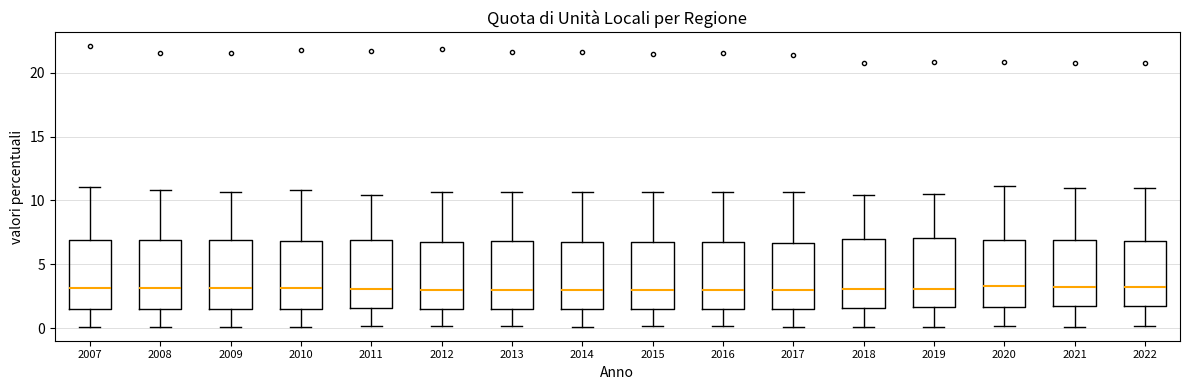

Reading left to right, read every box against the y-axis: the position of its median line, the range the box covers, and the ends of its whiskers. The values are not printed on the chart, so give them approximately, as read against the axis.

2007: median 3.0, box 1.5 to 7.0, whiskers 0.0 to 11.0
2008: median 3.0, box 1.5 to 7.0, whiskers 0.0 to 11.0
2009: median 3.0, box 1.5 to 7.0, whiskers 0.0 to 10.5
2010: median 3.0, box 1.5 to 7.0, whiskers 0.0 to 11.0
2011: median 3.0, box 1.5 to 7.0, whiskers 0.0 to 10.5
2012: median 3.0, box 1.5 to 7.0, whiskers 0.0 to 10.5
2013: median 3.0, box 1.5 to 7.0, whiskers 0.0 to 10.5
2014: median 3.0, box 1.5 to 7.0, whiskers 0.0 to 10.5
2015: median 3.0, box 1.5 to 6.5, whiskers 0.0 to 10.5
2016: median 3.0, box 1.5 to 7.0, whiskers 0.0 to 10.5
2017: median 3.0, box 1.5 to 6.5, whiskers 0.0 to 10.5
2018: median 3.0, box 1.5 to 7.0, whiskers 0.0 to 10.5
2019: median 3.0, box 1.5 to 7.0, whiskers 0.0 to 10.5
2020: median 3.5, box 1.5 to 7.0, whiskers 0.0 to 11.0
2021: median 3.5, box 1.5 to 7.0, whiskers 0.0 to 11.0
2022: median 3.5, box 1.5 to 7.0, whiskers 0.0 to 11.0